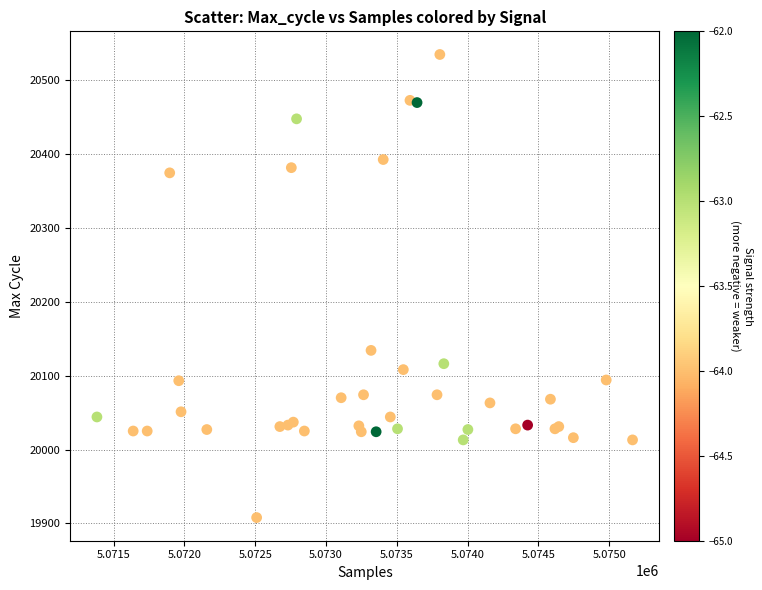

What Y value in the scatter plot is closest to 20221?

20134